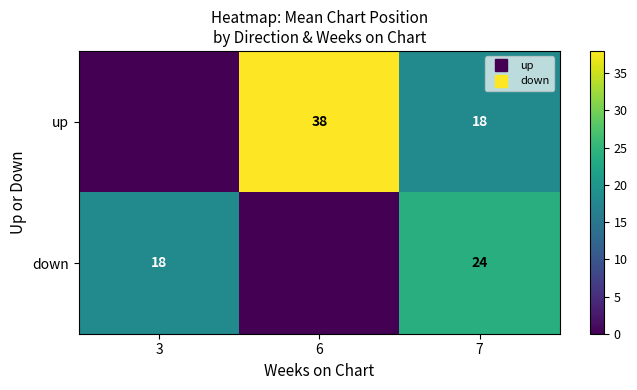

At which label is down closest to 12?

3